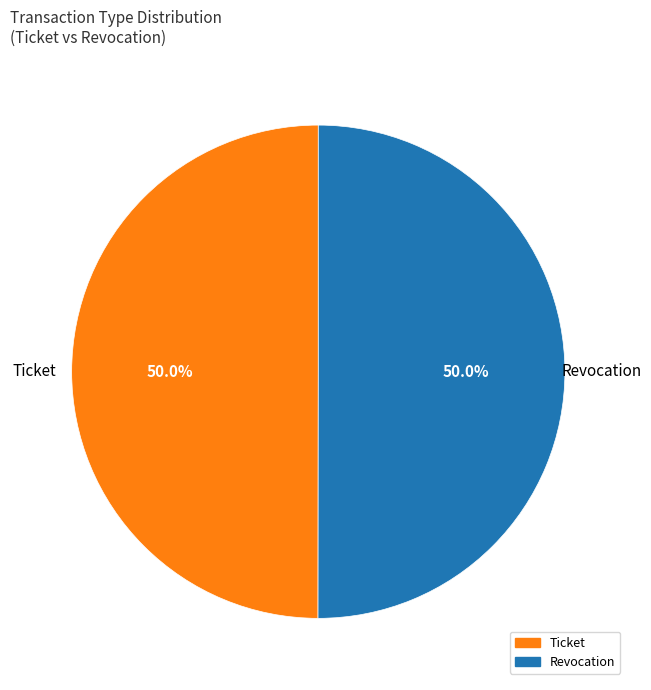

Approximately how many times larger is the value at Ticket compared to Revocation?

1.0